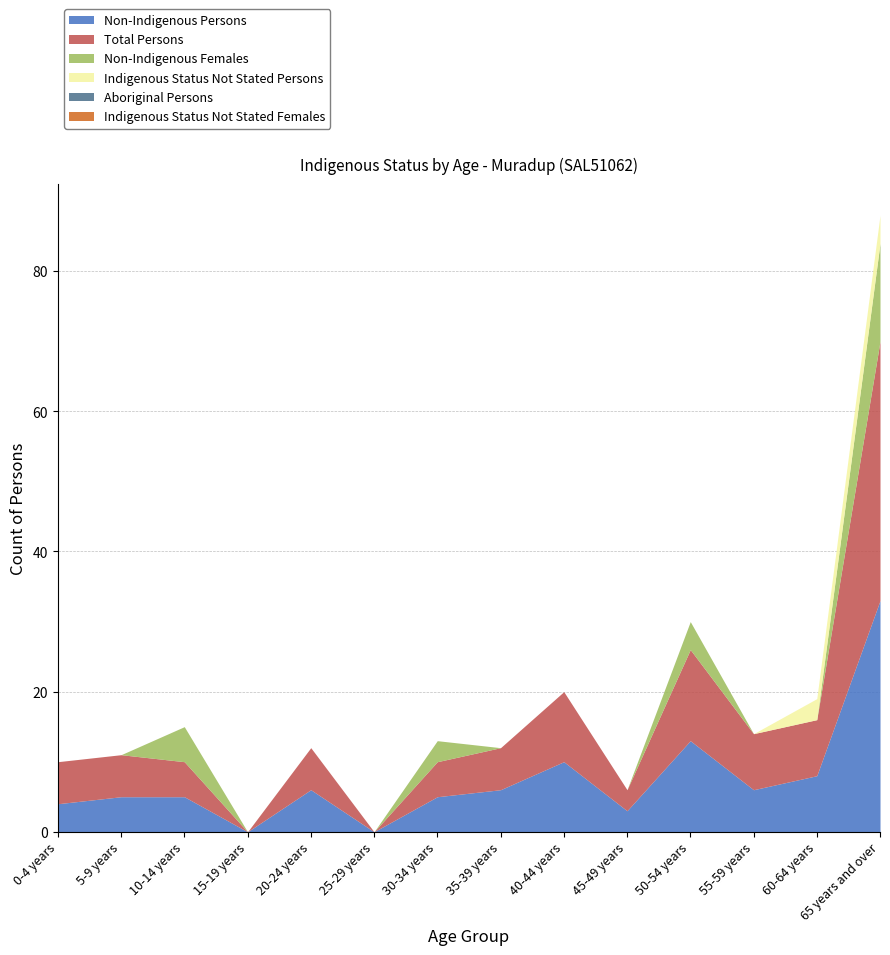

What is the sum of all Non-Indigenous Persons values?

104